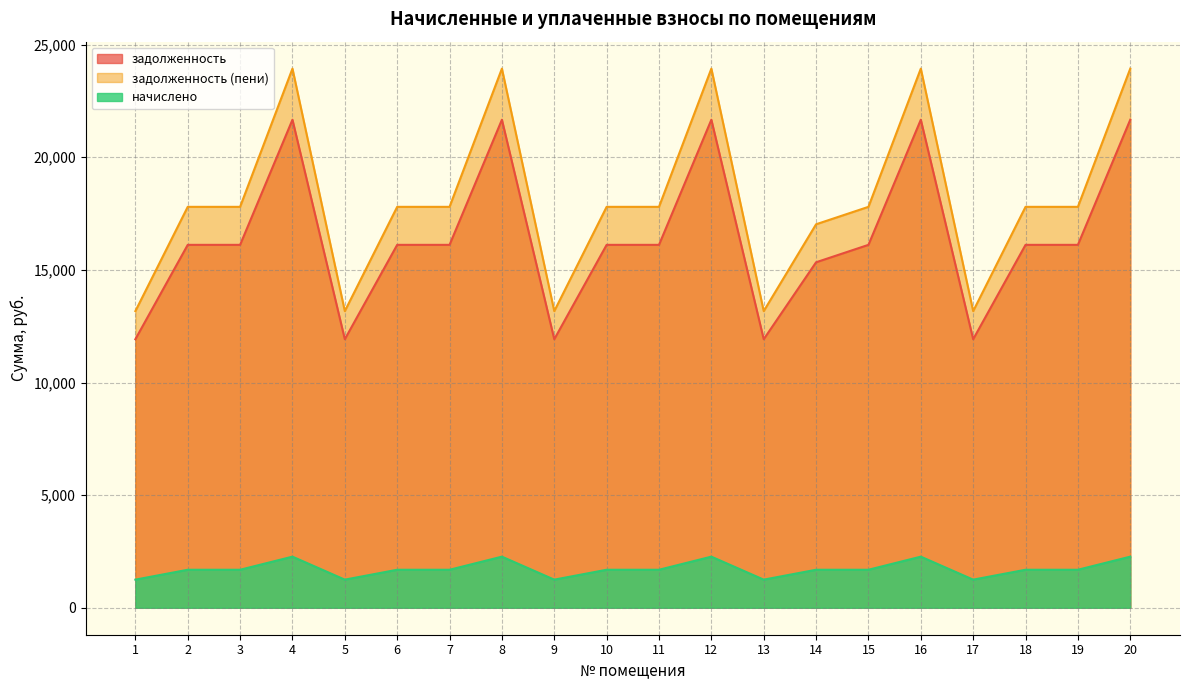

How many interior local peaks does the начислено series have?

4